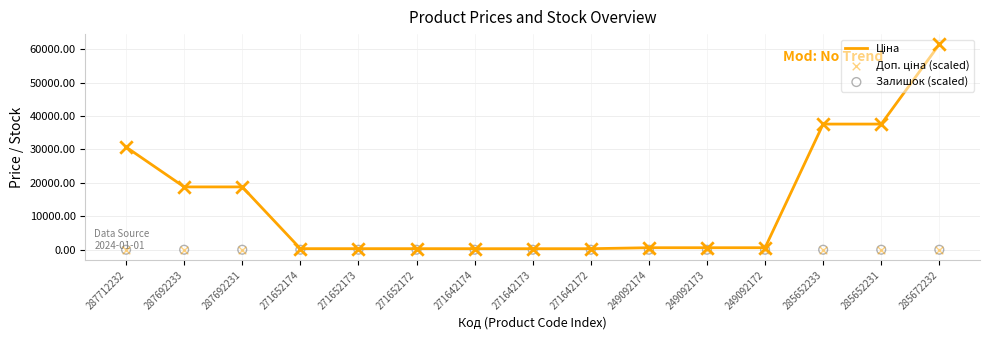

What are all the series names shown in the legend?

Ціна, Доп. ціна (scaled), Залишок (scaled)